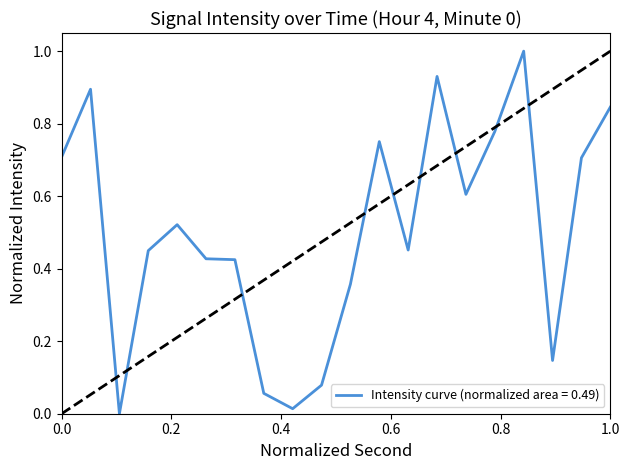

What is the difference between the maximum and minimum values?

1.0